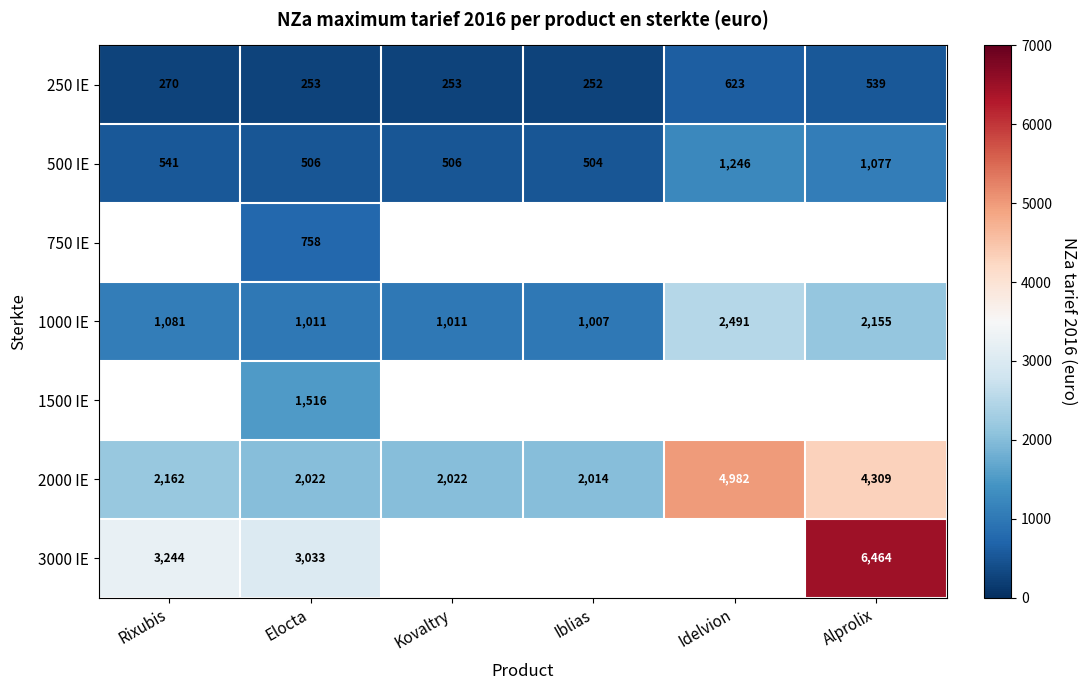

What is the lowest value of the 500 IE series?

504.0